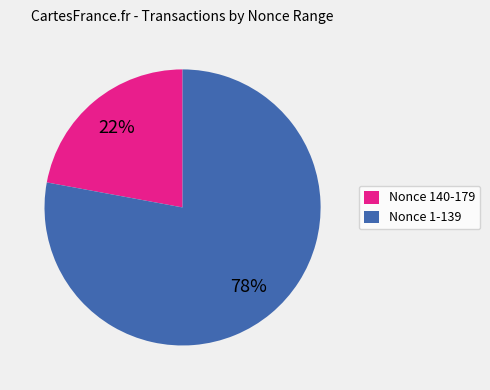

Is there a majority slice in this chart?

Yes